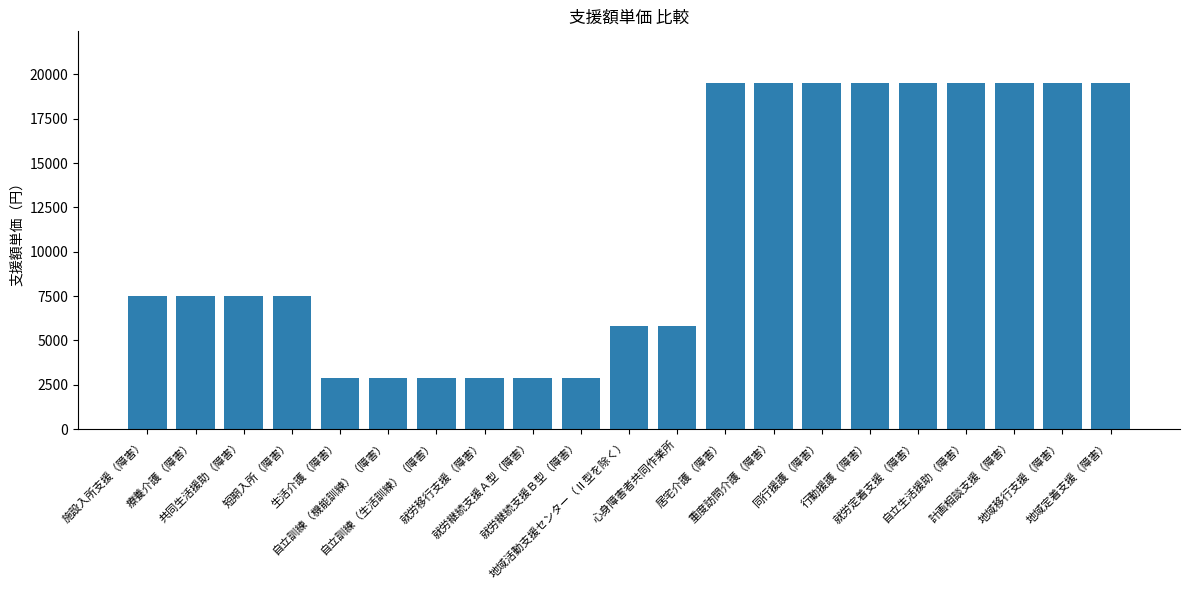

What is the value of the 12th bar from the left?

5800